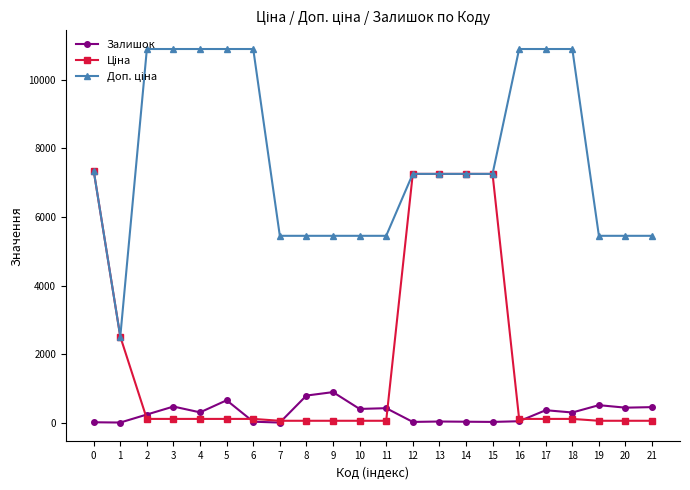

What is the maximum value for Залишок?

891.0